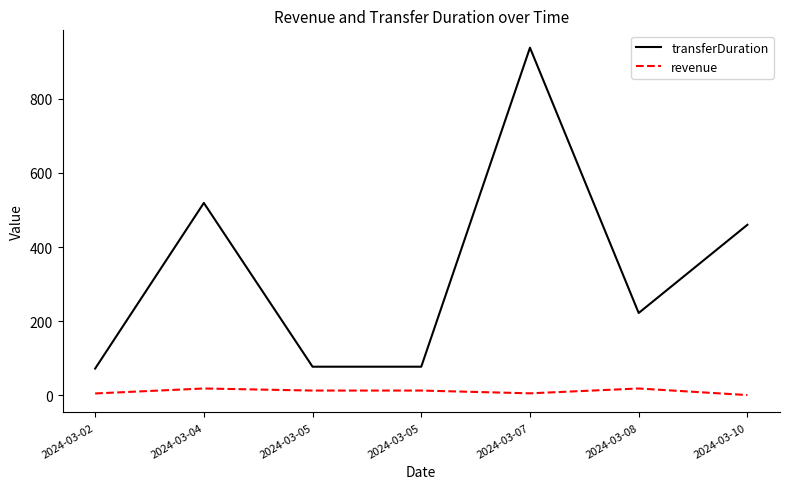

Is this an area chart (filled region under the line)?

No